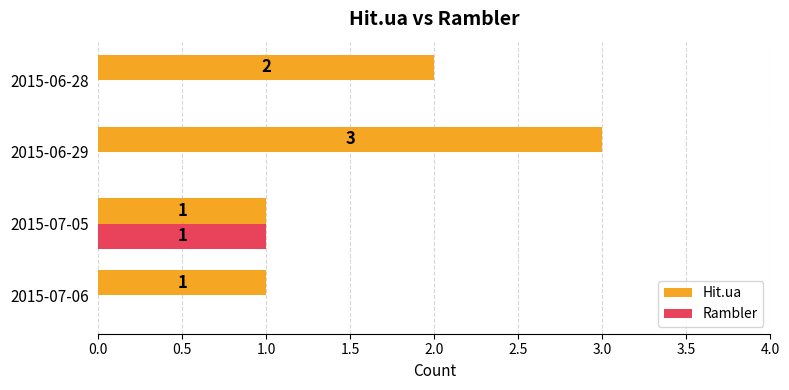

What value does the Hit.ua series have at 2015-06-29?

3